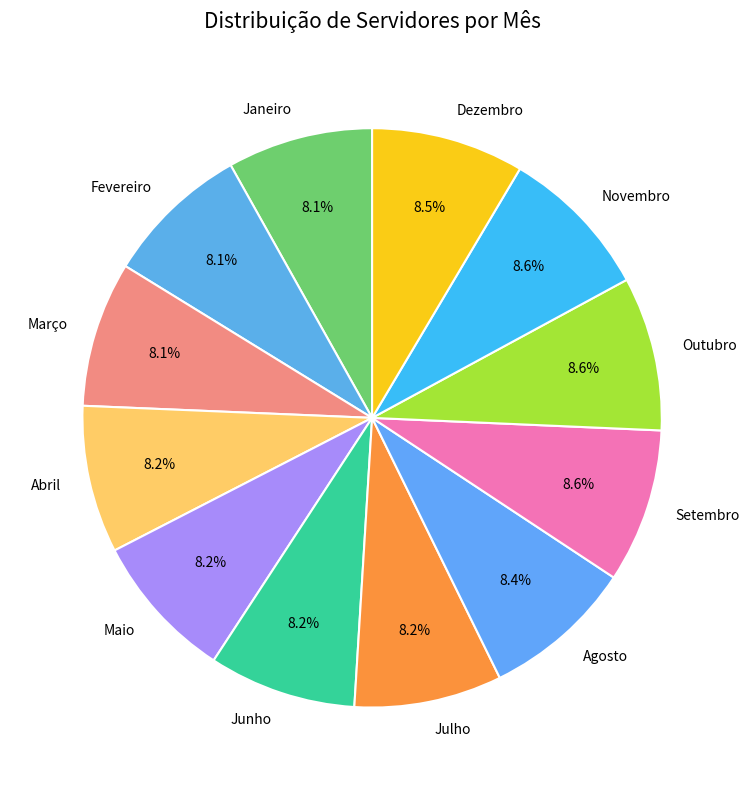

Does Fevereiro account for over 50% of the chart?

No